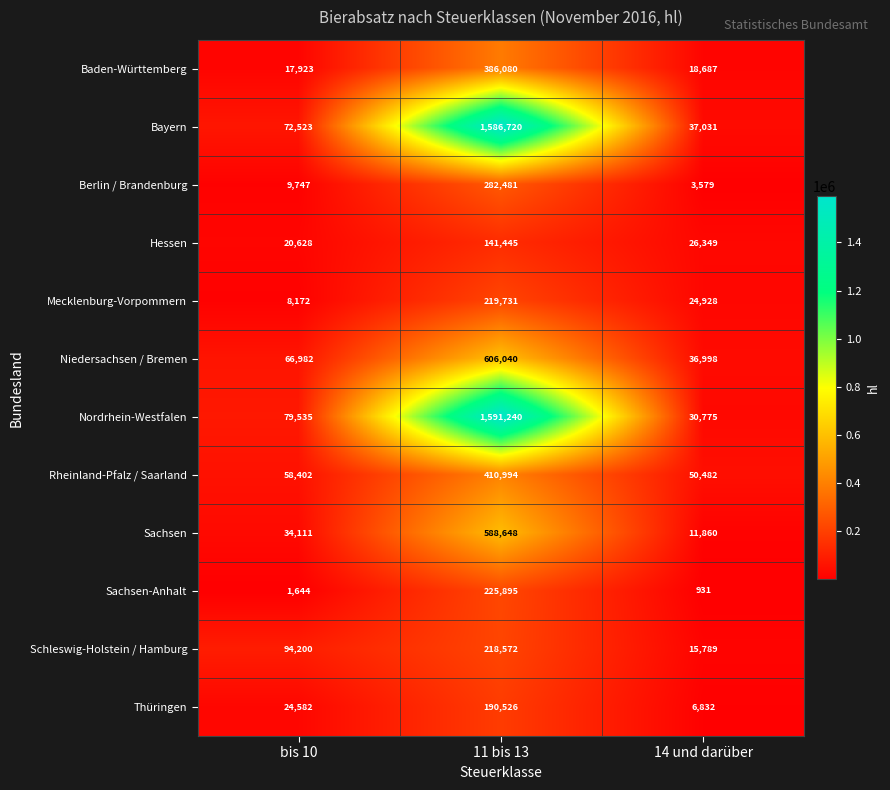

The value of Thüringen at bis 10 is 33690. True or false?

False